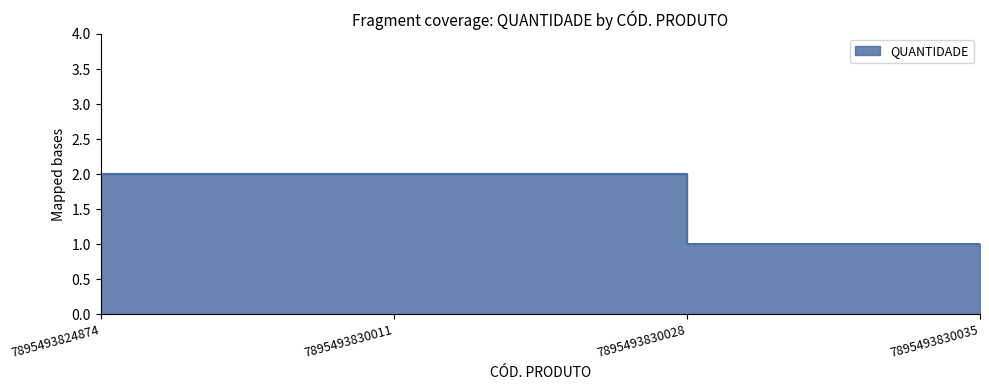

What is the difference between the second highest and second lowest values?

1